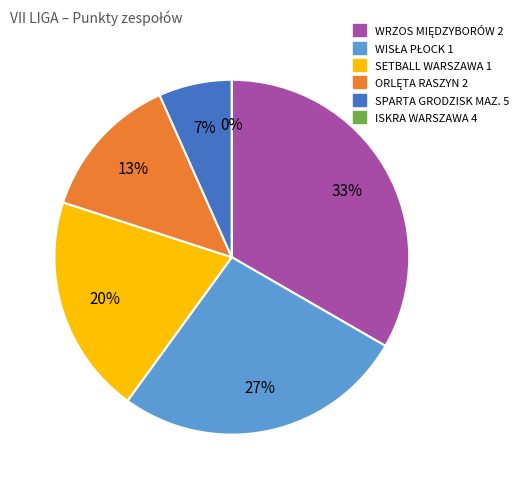

What percentage is the ORLĘTA RASZYN 2 slice, to the nearest percent?

13%